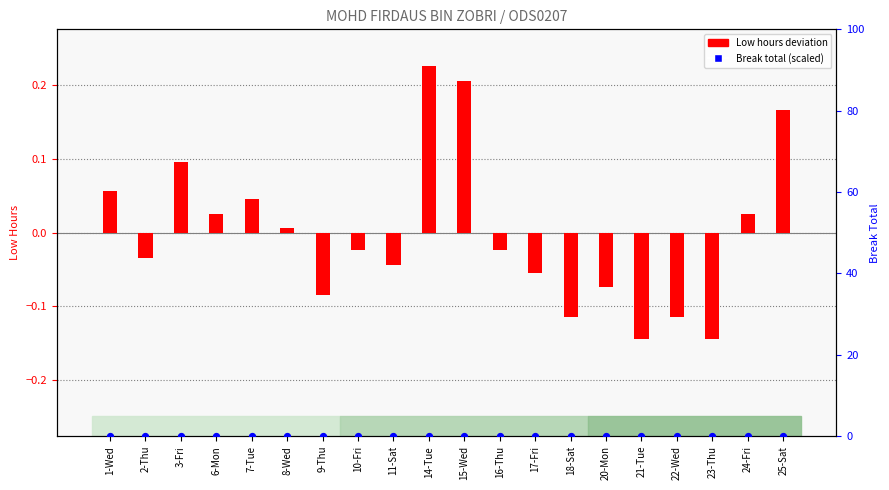

Which series contains the highest Y value?

Low hours deviation